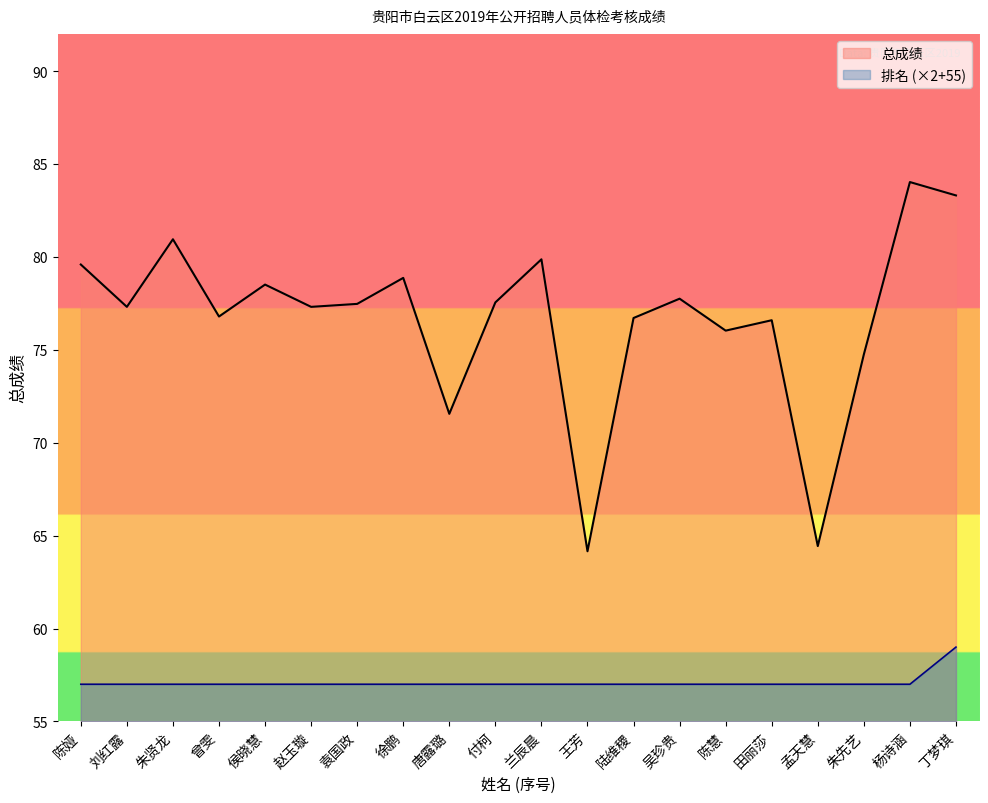

True or false: 总成绩 has a value of 77.6 at 付柯.

True